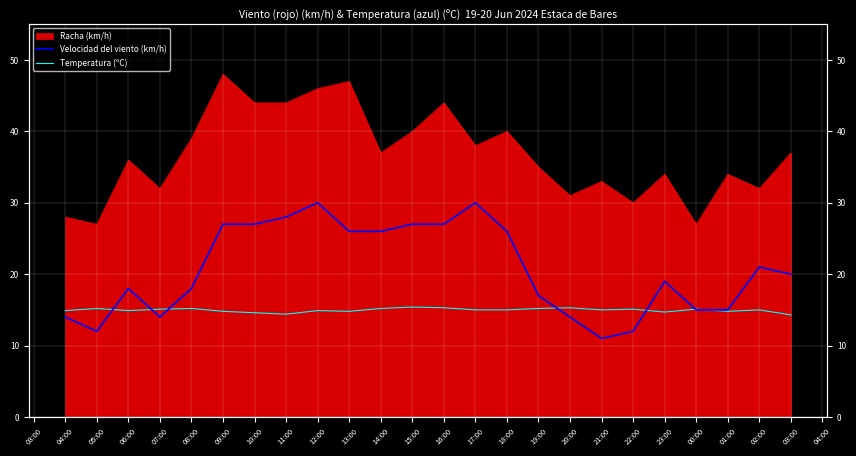

How many lines are shown in the chart?

2